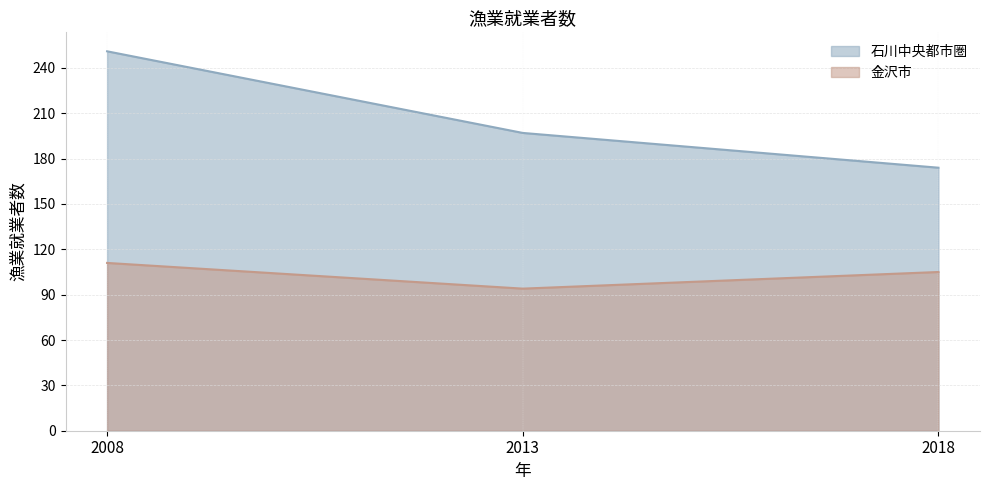

What is the average value of the 石川中央都市圏 series?

207